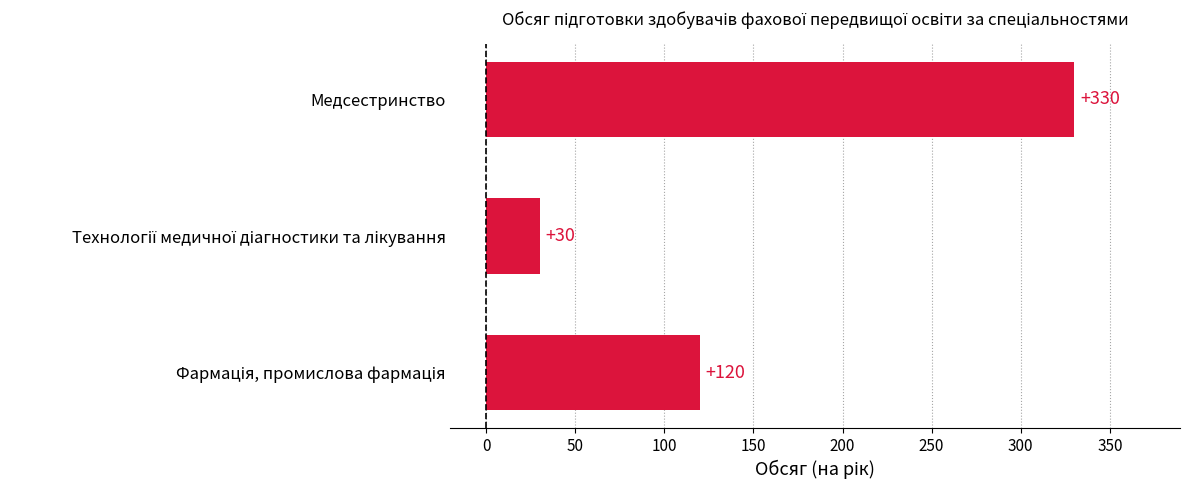

Count the values in the range 30 to 330.

3